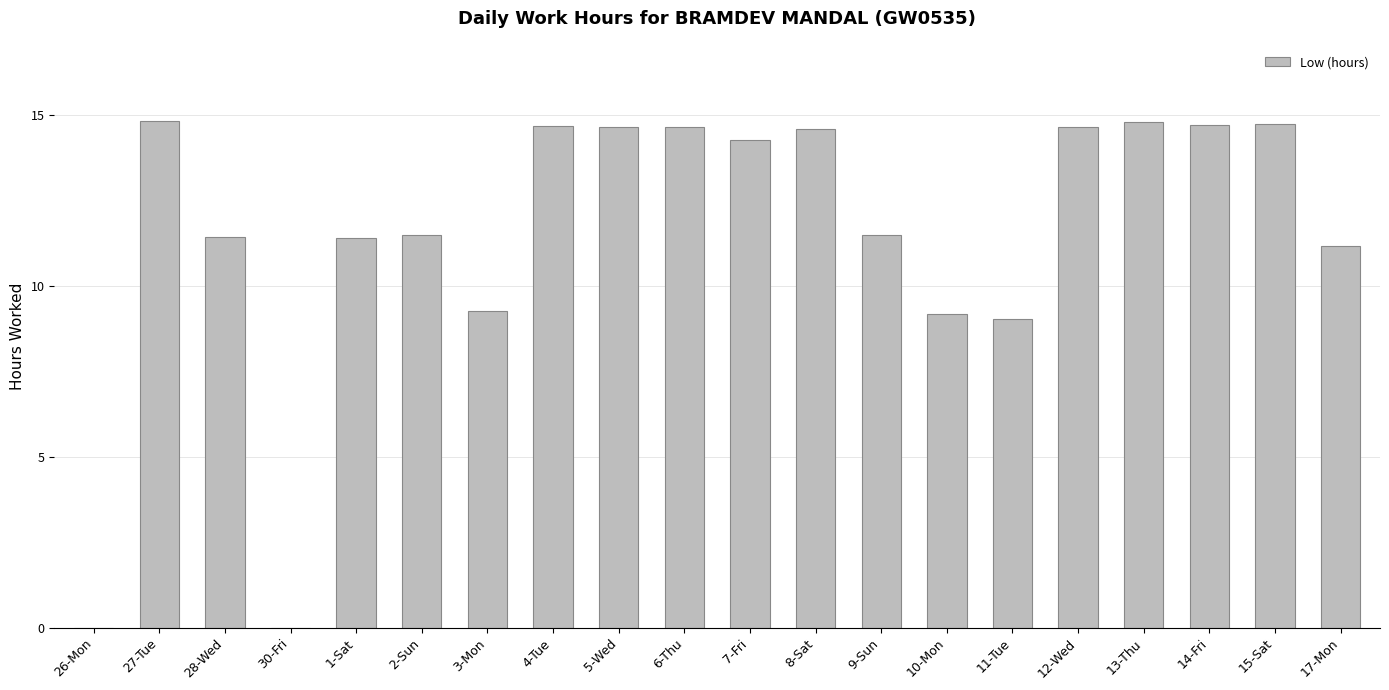

Where is the data nearest to the value 7?

11-Tue